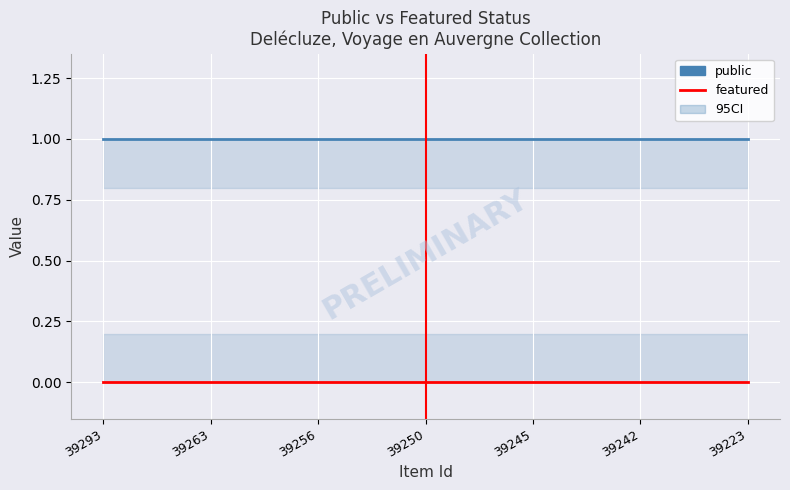

Is the value of public at 14 greater than the value of featured at 9?

Yes